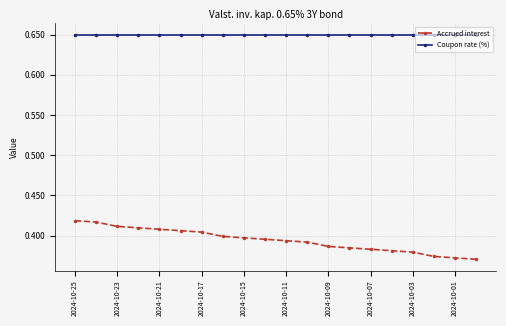

Which series has the largest range (max minus min)?

Accrued interest